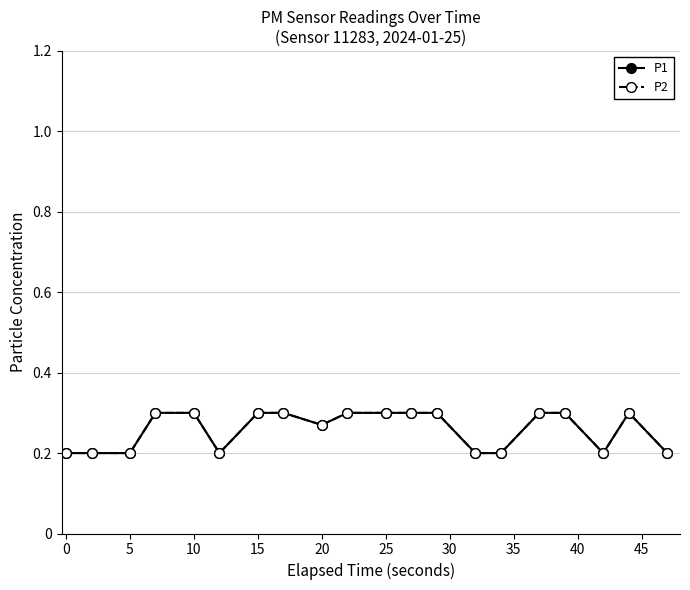

Is this an area chart (filled region under the line)?

No